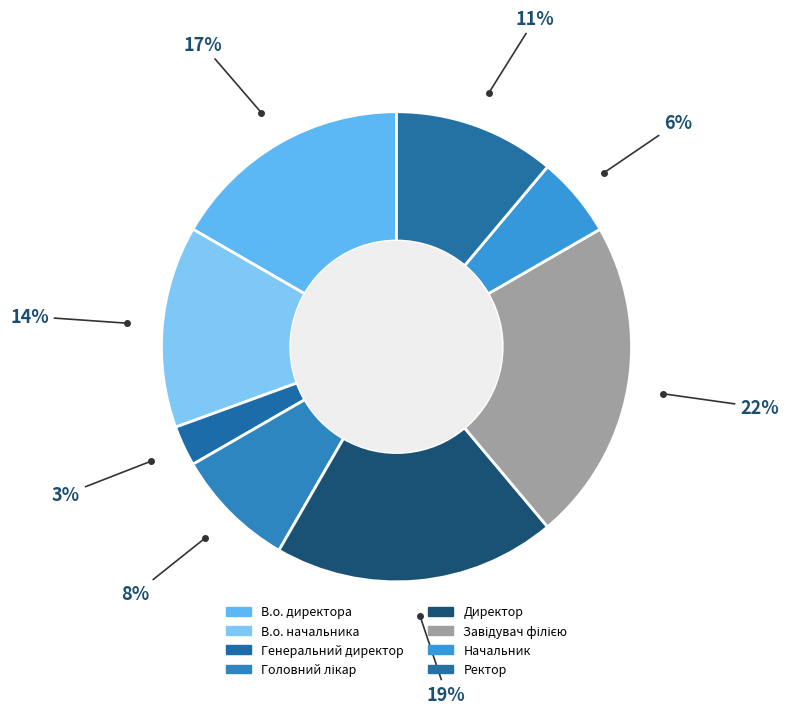

To the nearest percent, what is the combined percentage of В.о. начальника and Ректор?

25%